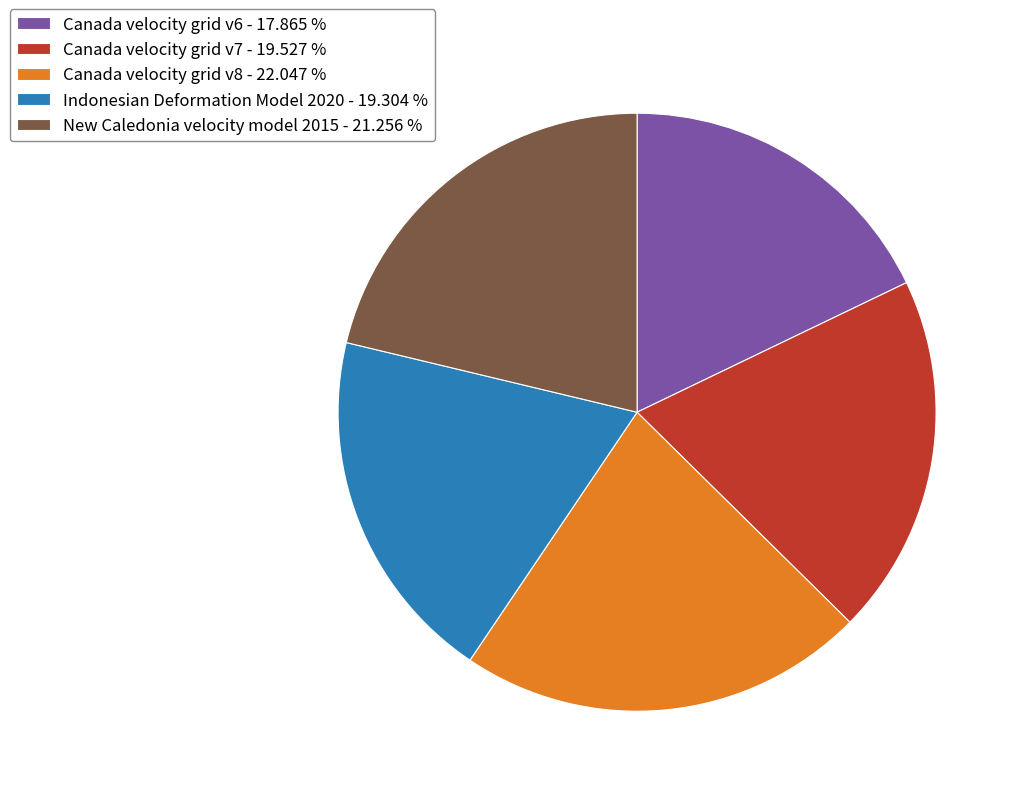

Which has a higher value, Indonesian Deformation Model 2020 - 19.304 % or New Caledonia velocity model 2015 - 21.256 %?

New Caledonia velocity model 2015 - 21.256 %